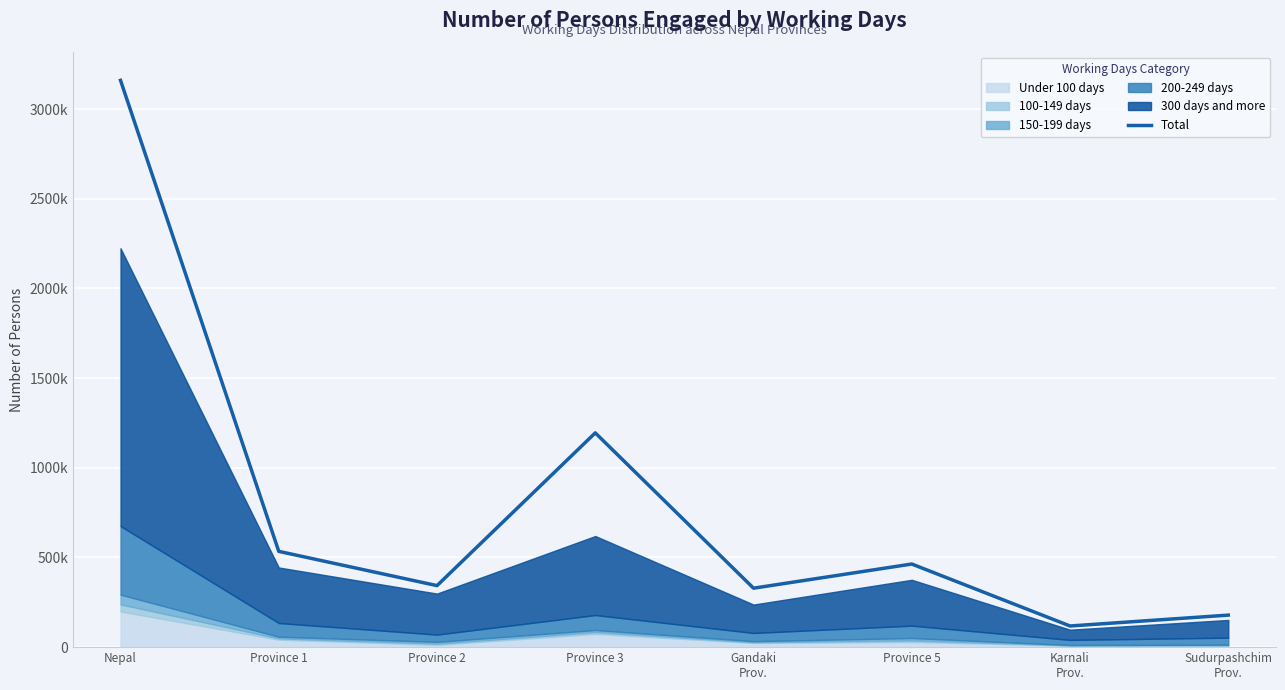

What is the change in value from Nepal to Province 5?

-2696522